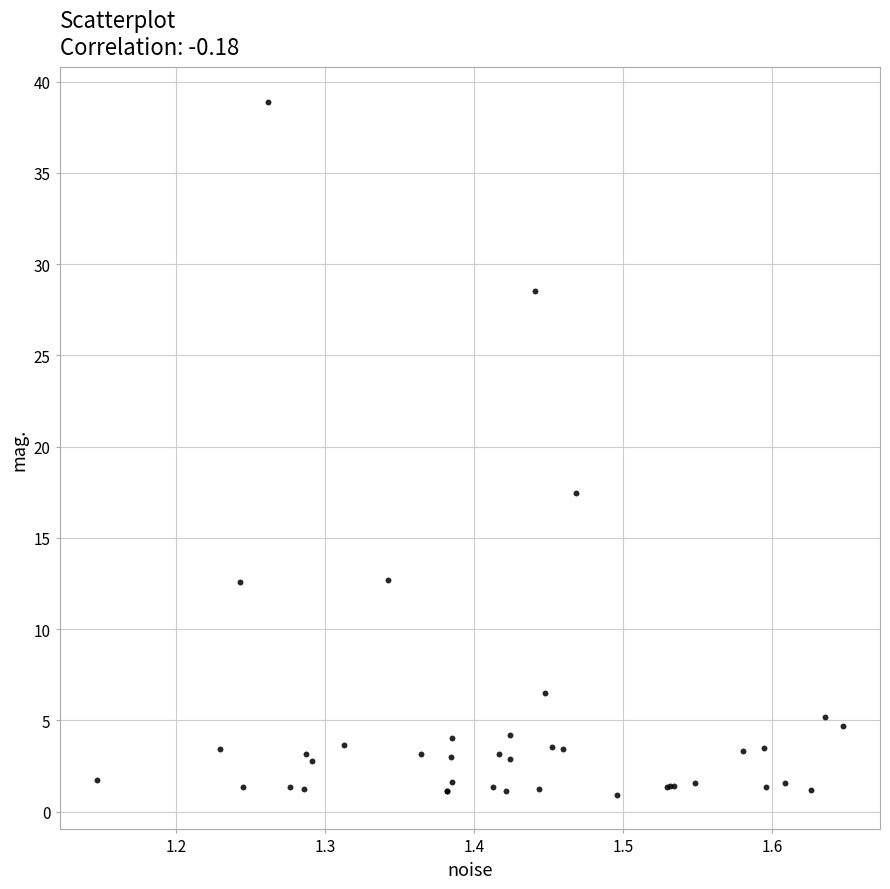

What Y value in the scatter plot is closest to 19?

17.5